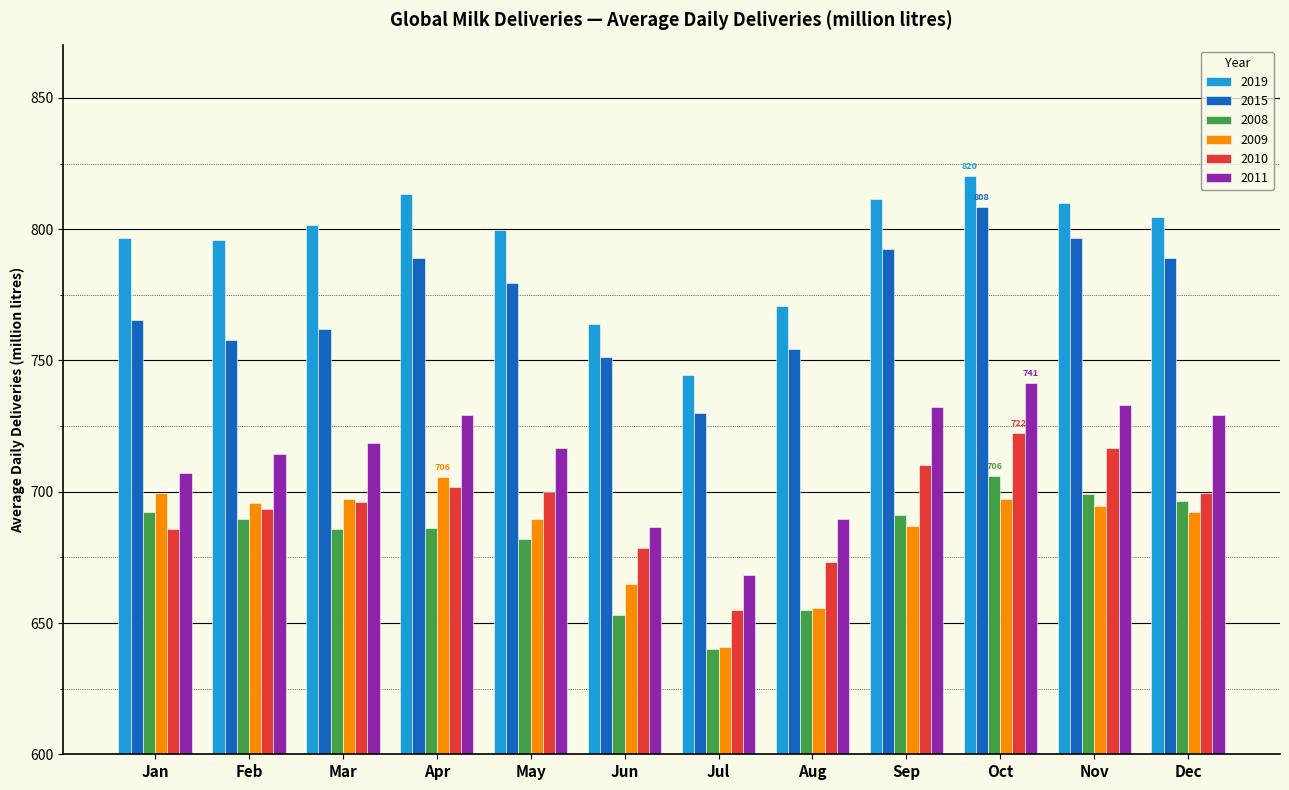

What is the sum of all 2008 values?

8177.3